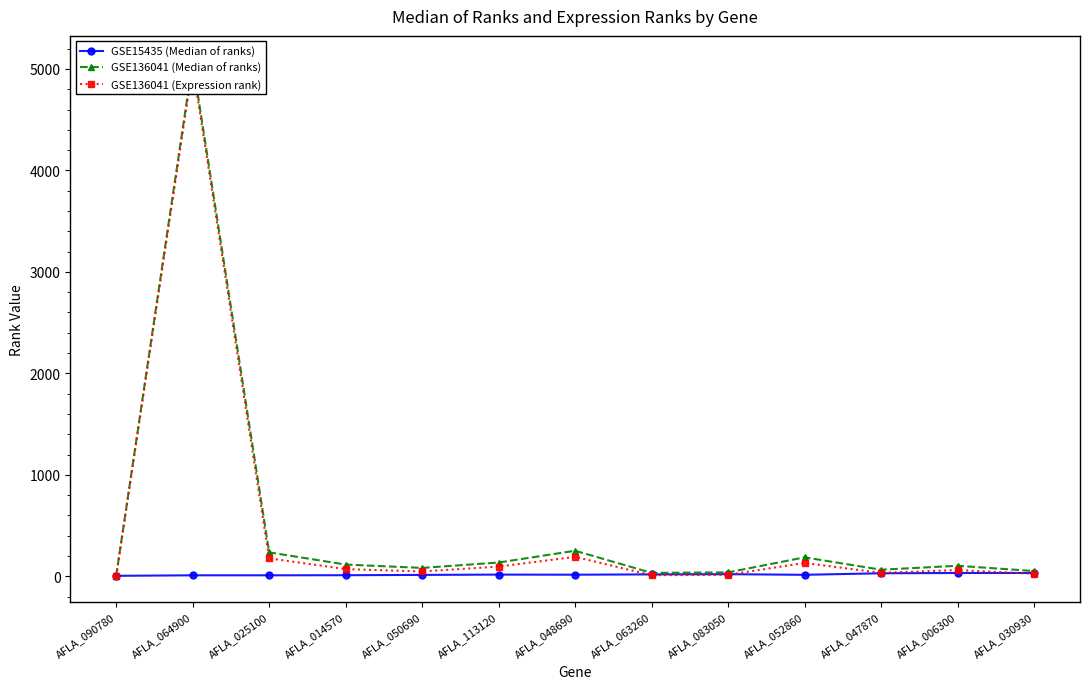

True or false: GSE15435 (Median of ranks) has more than 1 interior local peaks.

True